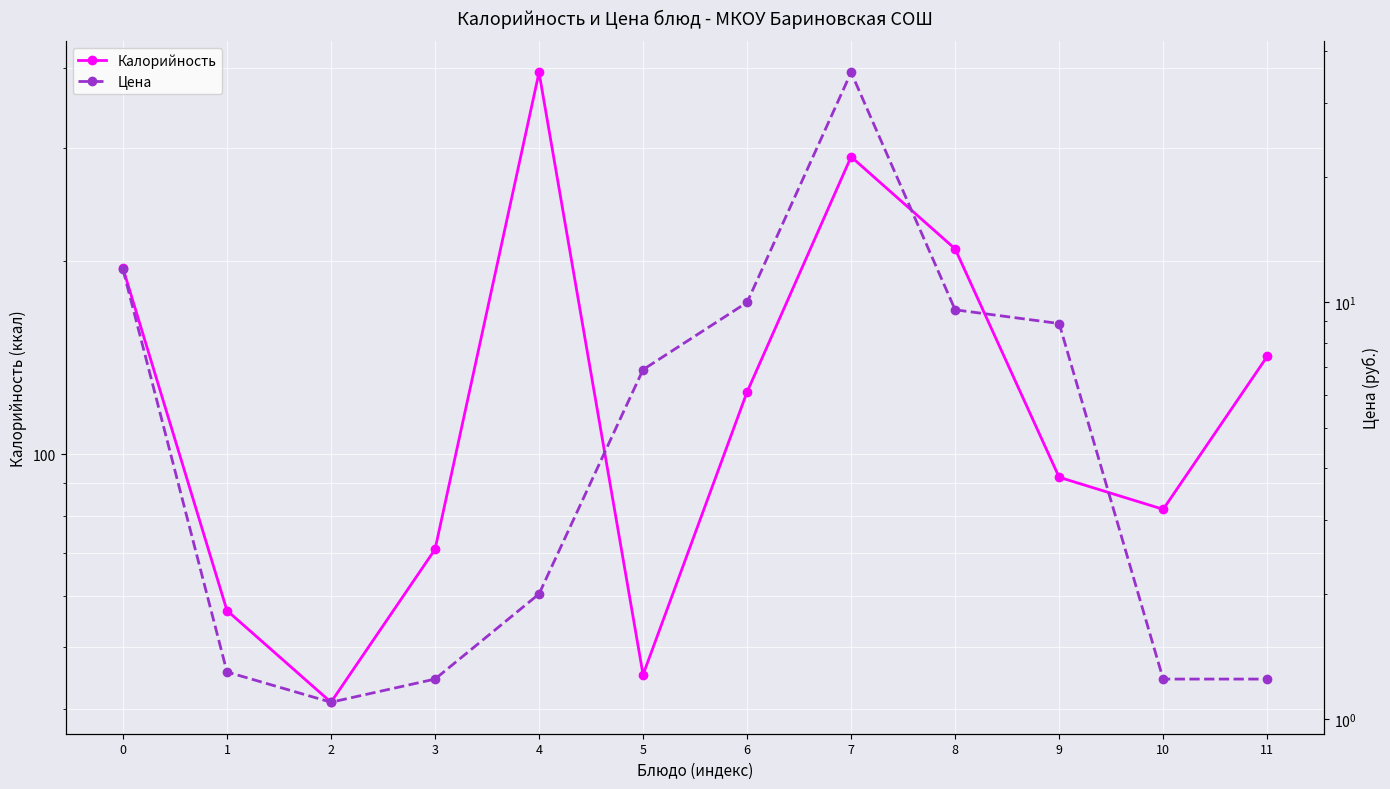

Where is the first local maximum for Цена?

7